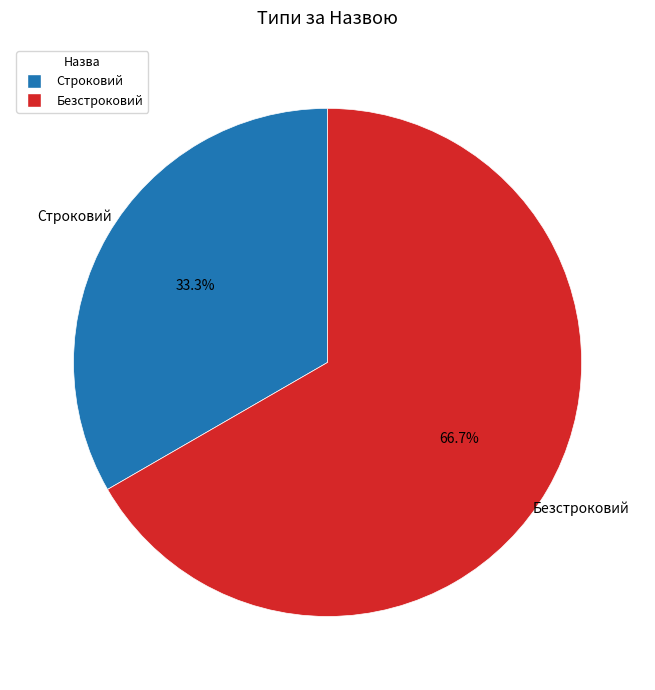

Which category has the smallest portion of the pie?

Строковий